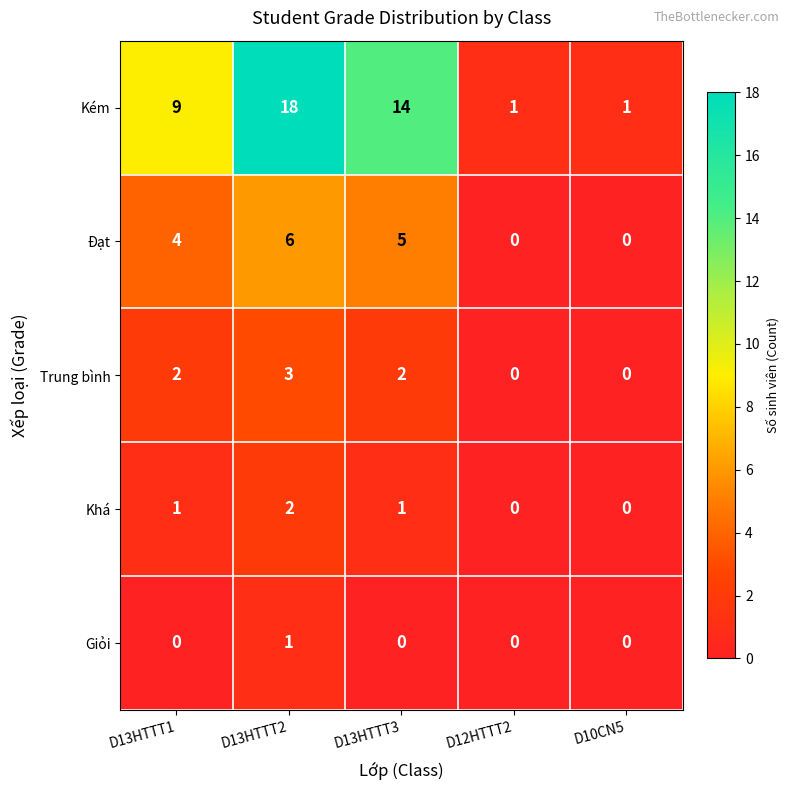

Which series has the largest total across all categories?

Kém